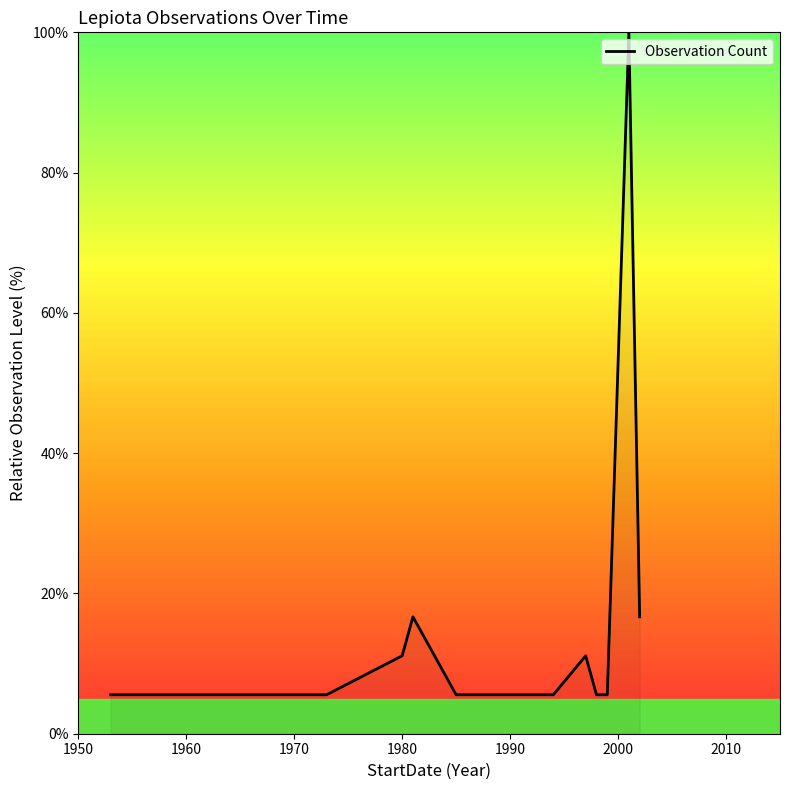

What is the difference between the maximum and second lowest values?

94.4